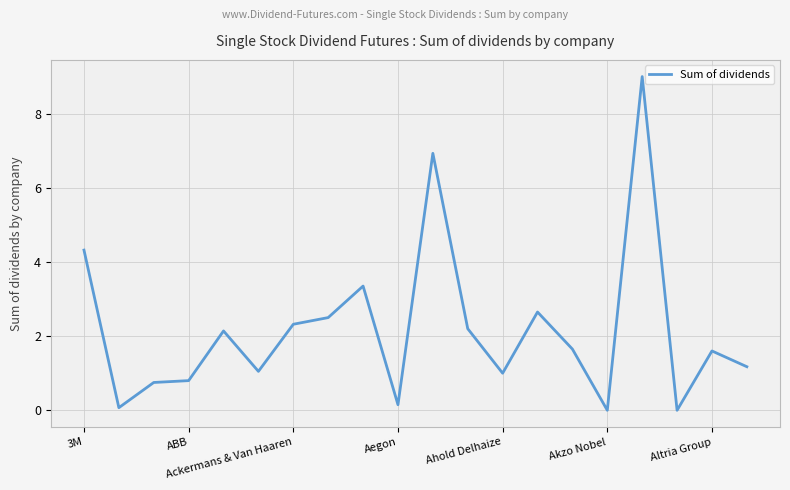

Does the chart have visible grid lines?

Yes